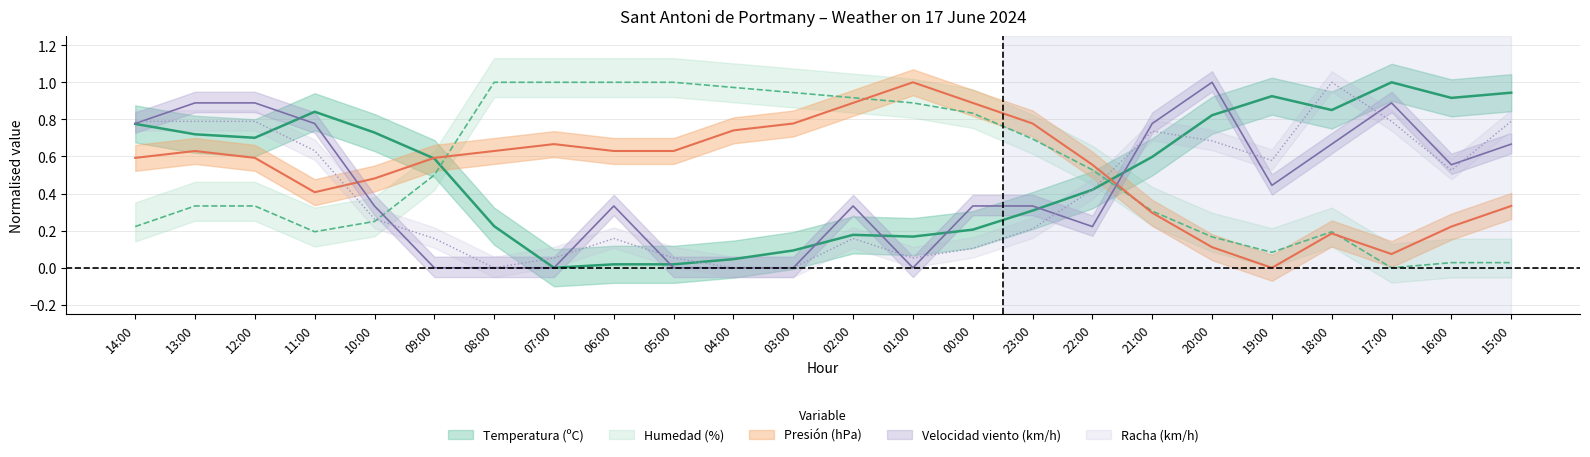

How many lines are shown in the chart?

5